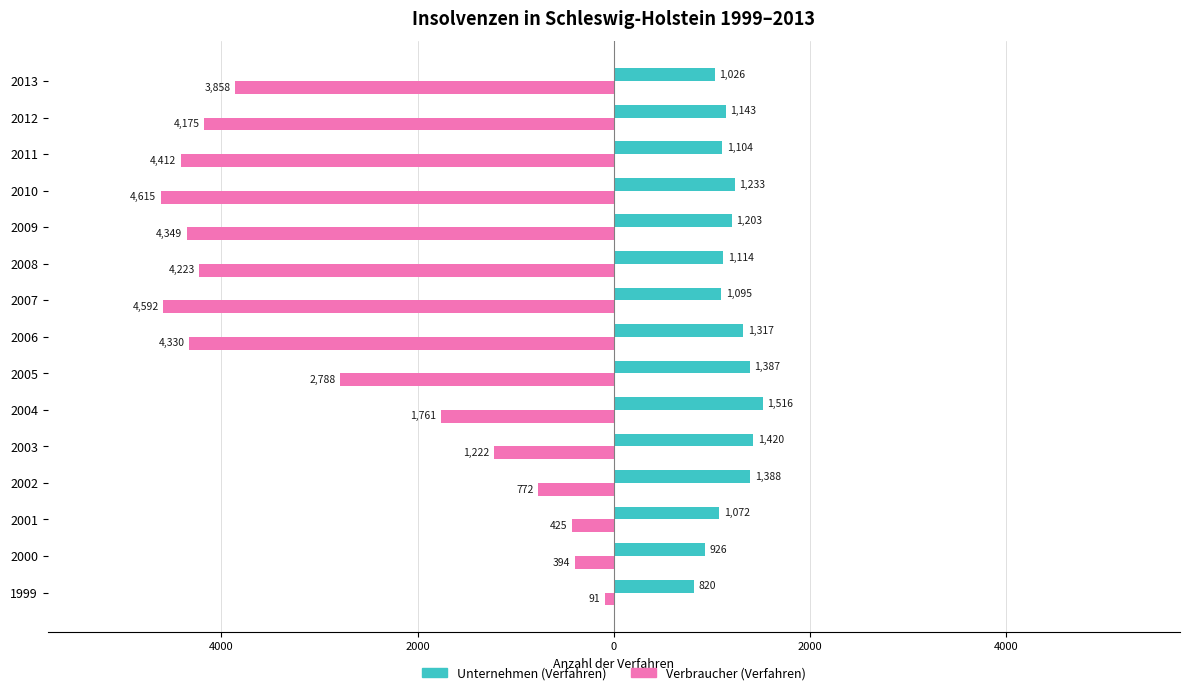

What are all the series names shown in the legend?

Unternehmen (Verfahren), Verbraucher (Verfahren)